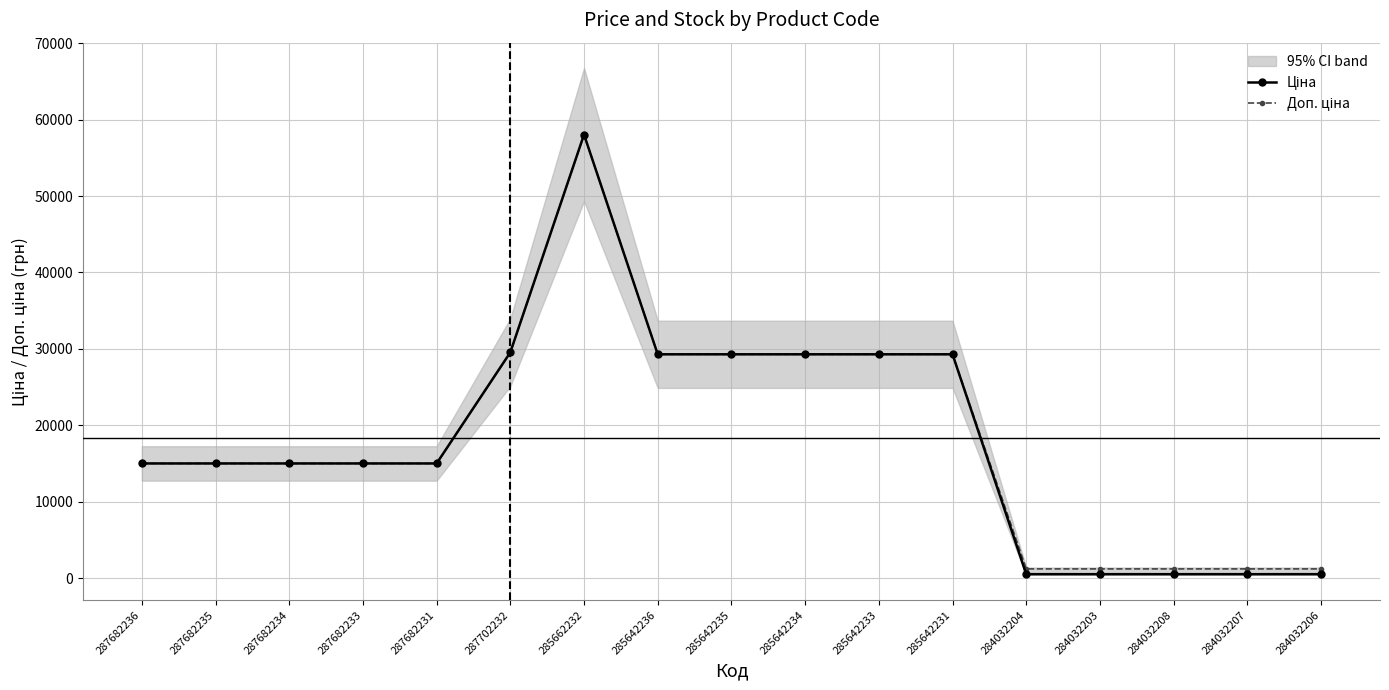

Reading left to right, what are all the values shown in this chart?

Ціна: 287682236=15019.2	287682235=15019.2	287682234=15019.2	287682233=15019.2	287682231=15019.2	287702232=29548.9	285662232=58037.0	285642236=29294.9	285642235=29294.9	285642234=29294.9	285642233=29294.9	285642231=29294.9	284032204=535.4	284032203=535.4	284032208=535.4	284032207=535.4	284032206=535.4
Доп. ціна: 287682236=15019.2	287682235=15019.2	287682234=15019.2	287682233=15019.2	287682231=15019.2	287702232=29548.9	285662232=58037.0	285642236=29294.9	285642235=29294.9	285642234=29294.9	285642233=29294.9	285642231=29294.9	284032204=1227.2	284032203=1227.2	284032208=1227.2	284032207=1227.2	284032206=1227.2